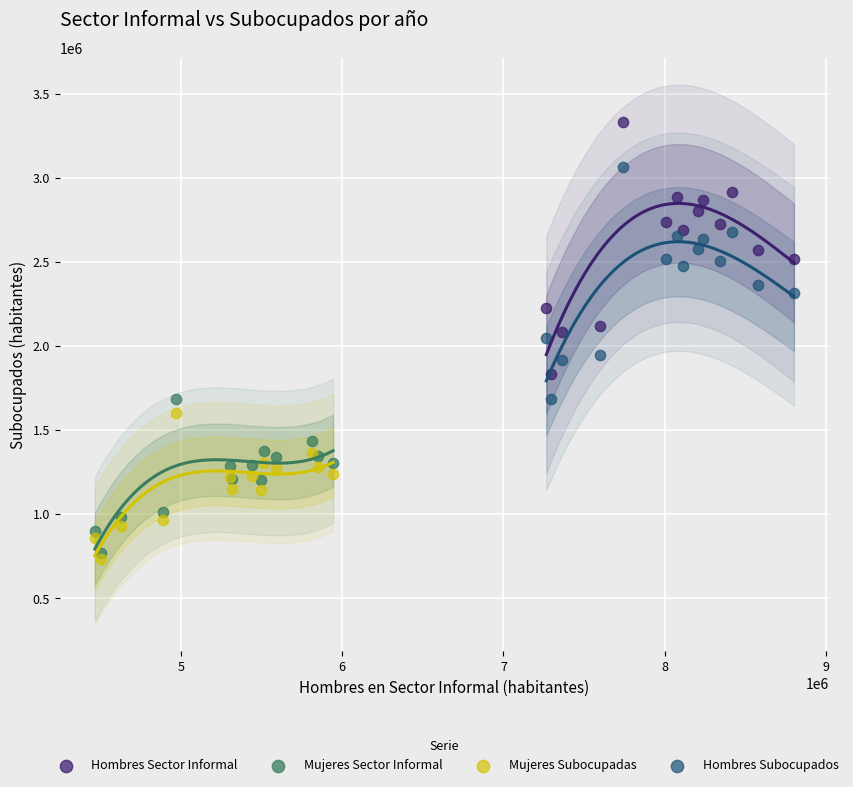

Which series reaches the maximum Y coordinate?

Hombres Sector Informal